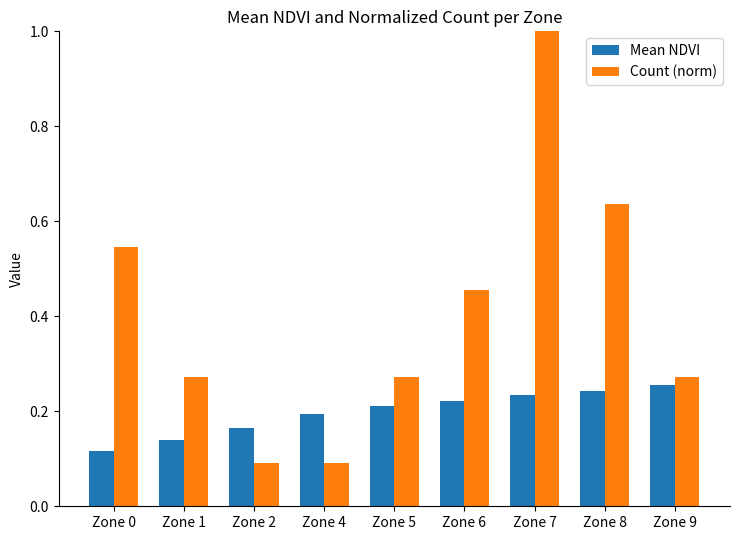

The value of Count (norm) at Zone 1 is 0.4. True or false?

False